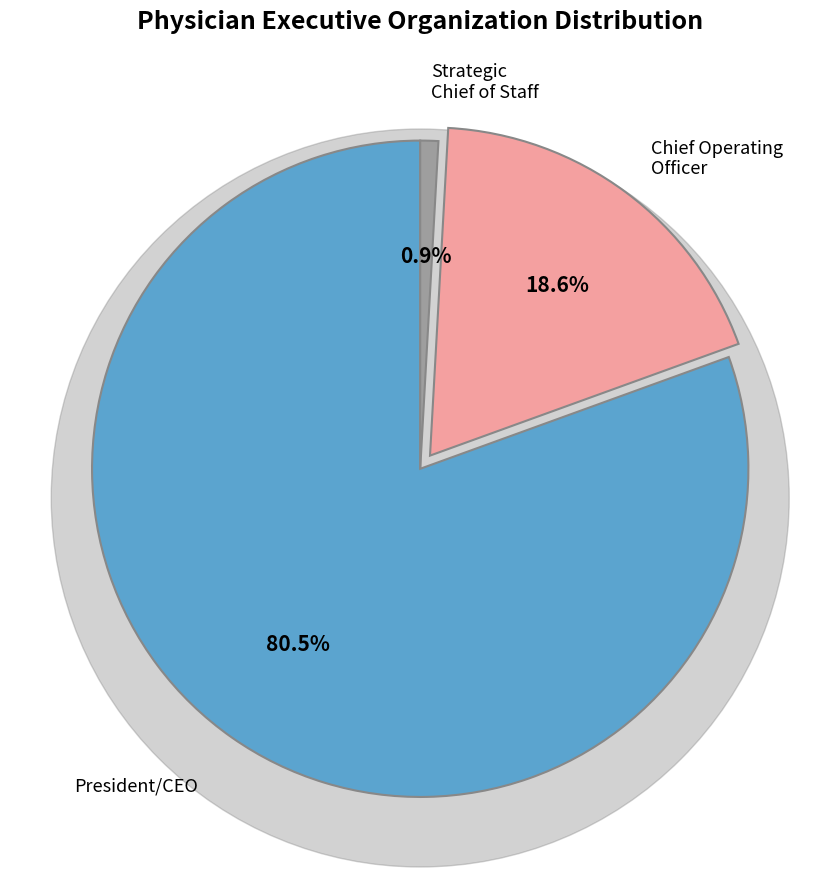

Is there any slice that represents more than half of the pie?

Yes